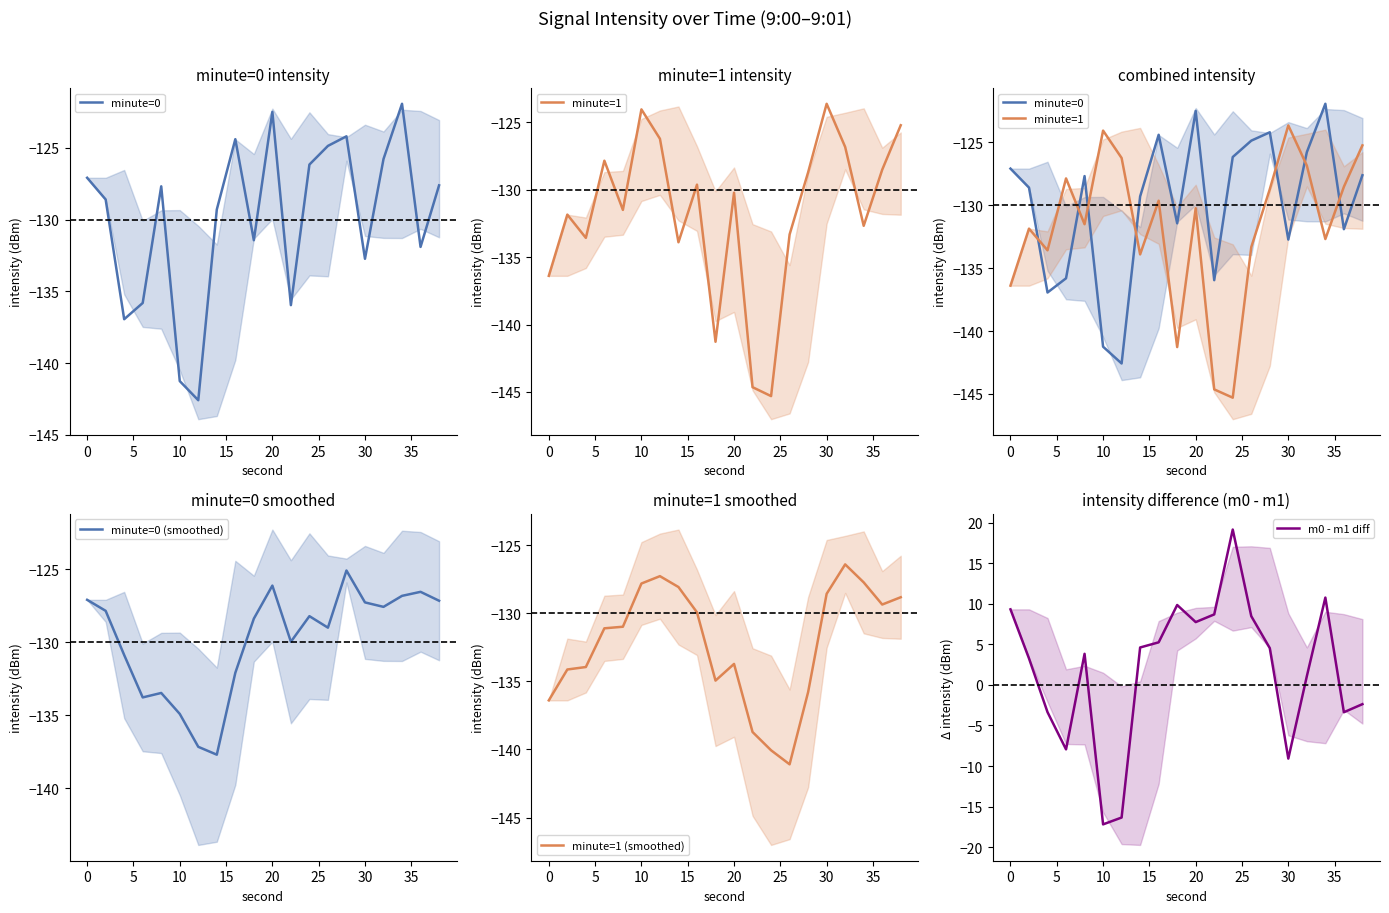

Which series has the widest spread of values?

m0 - m1 diff